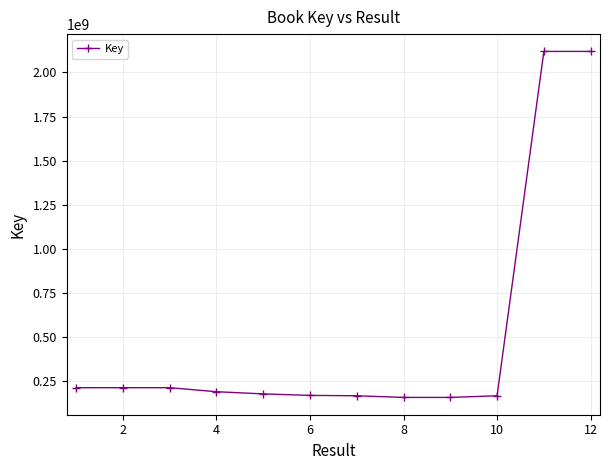

What is the average value?

505654642